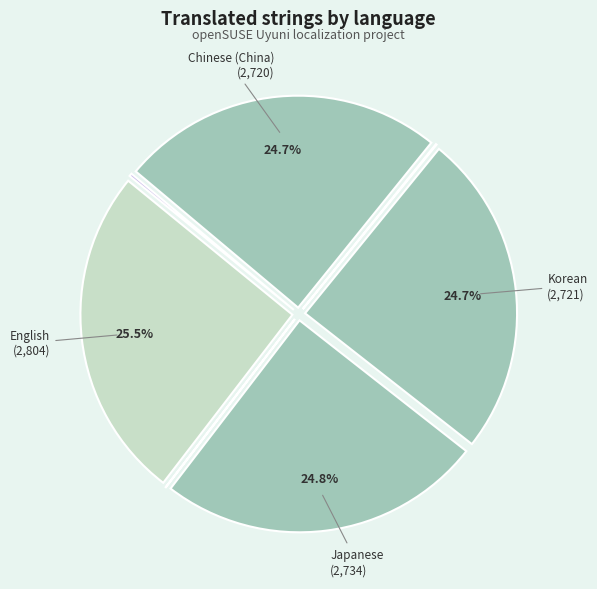

Is there a majority slice in this chart?

No